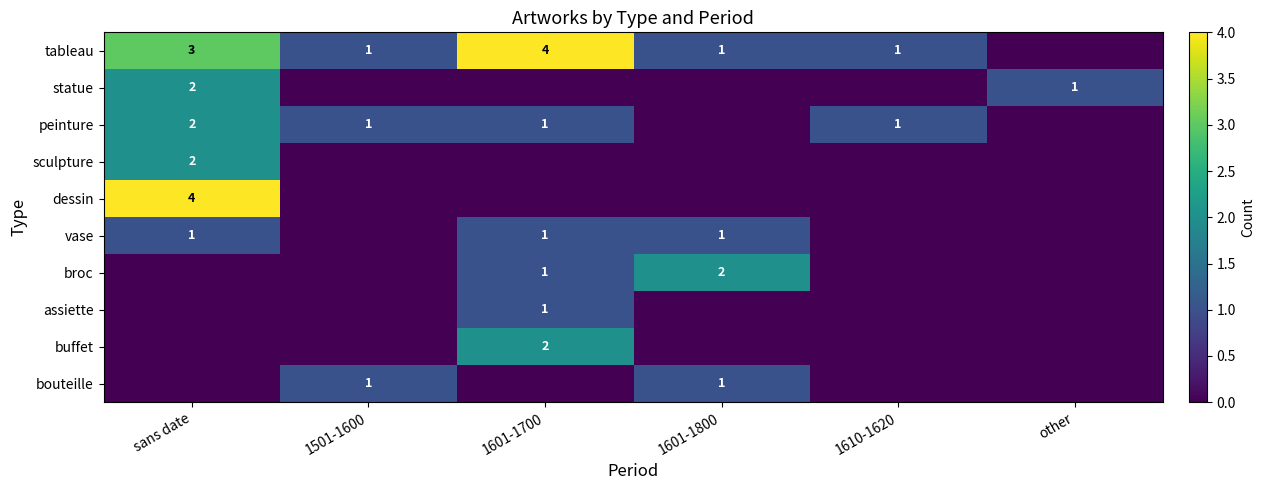

Is it true that buffet equals -1 at other?

False